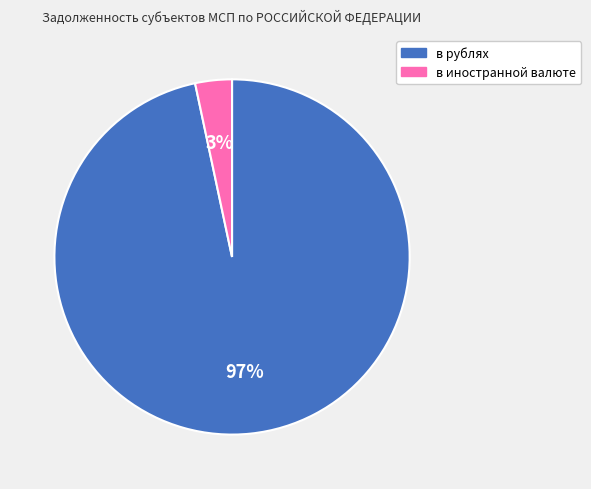

Rank the categories by value from highest to lowest.

в рублях, в иностранной валюте